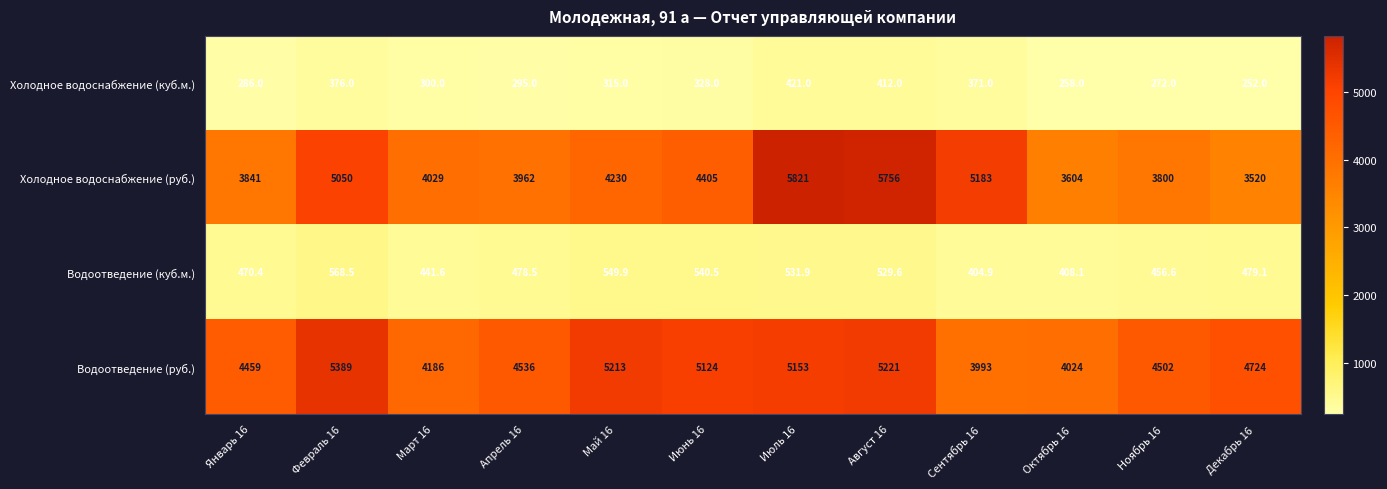

What is the sum of the Холодное водоснабжение (куб.м.) values at Декабрь 16 and Апрель 16?

547.0